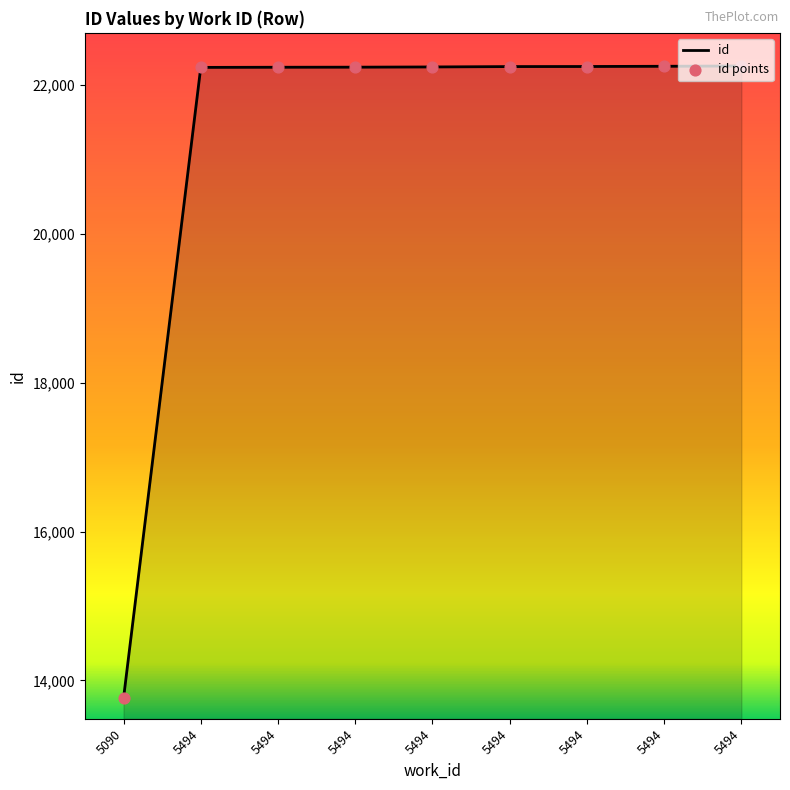

Which has a higher value, 5494 or 5494?

5494